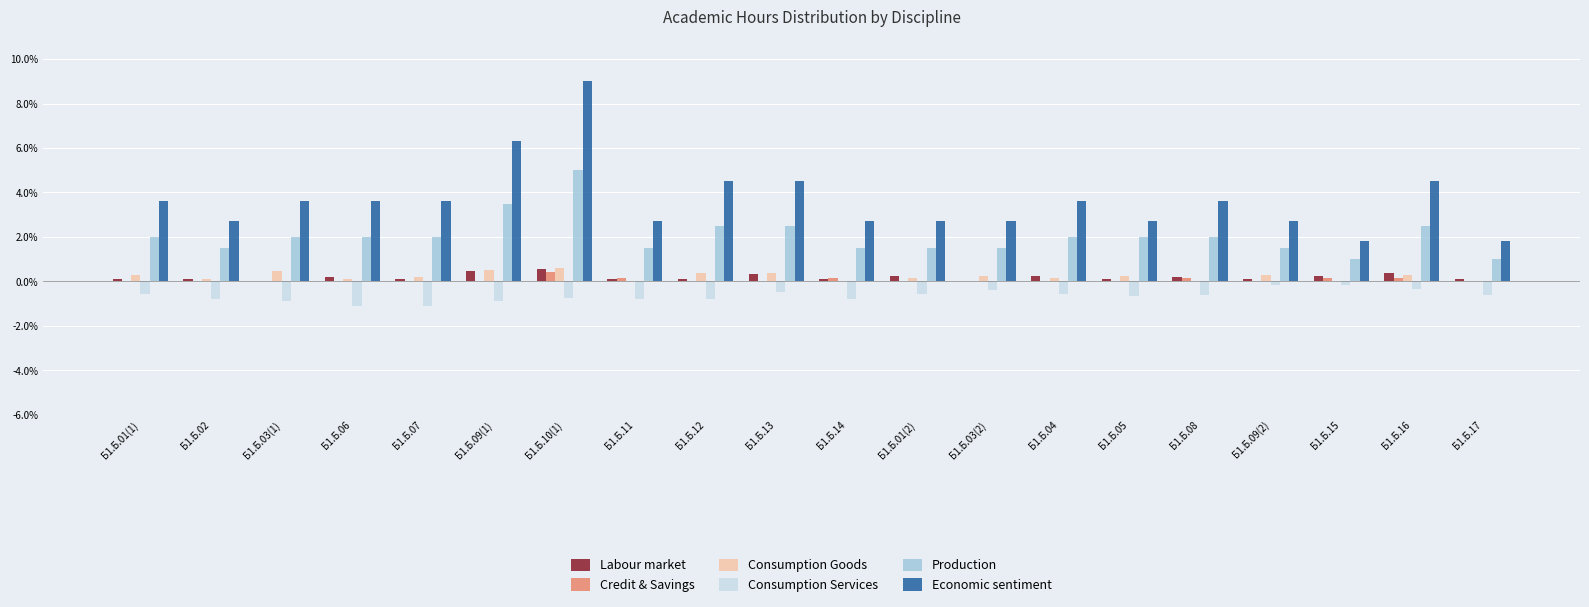

True or false: Economic sentiment has a value of 0.8 at Б1.Б.03(2).

False